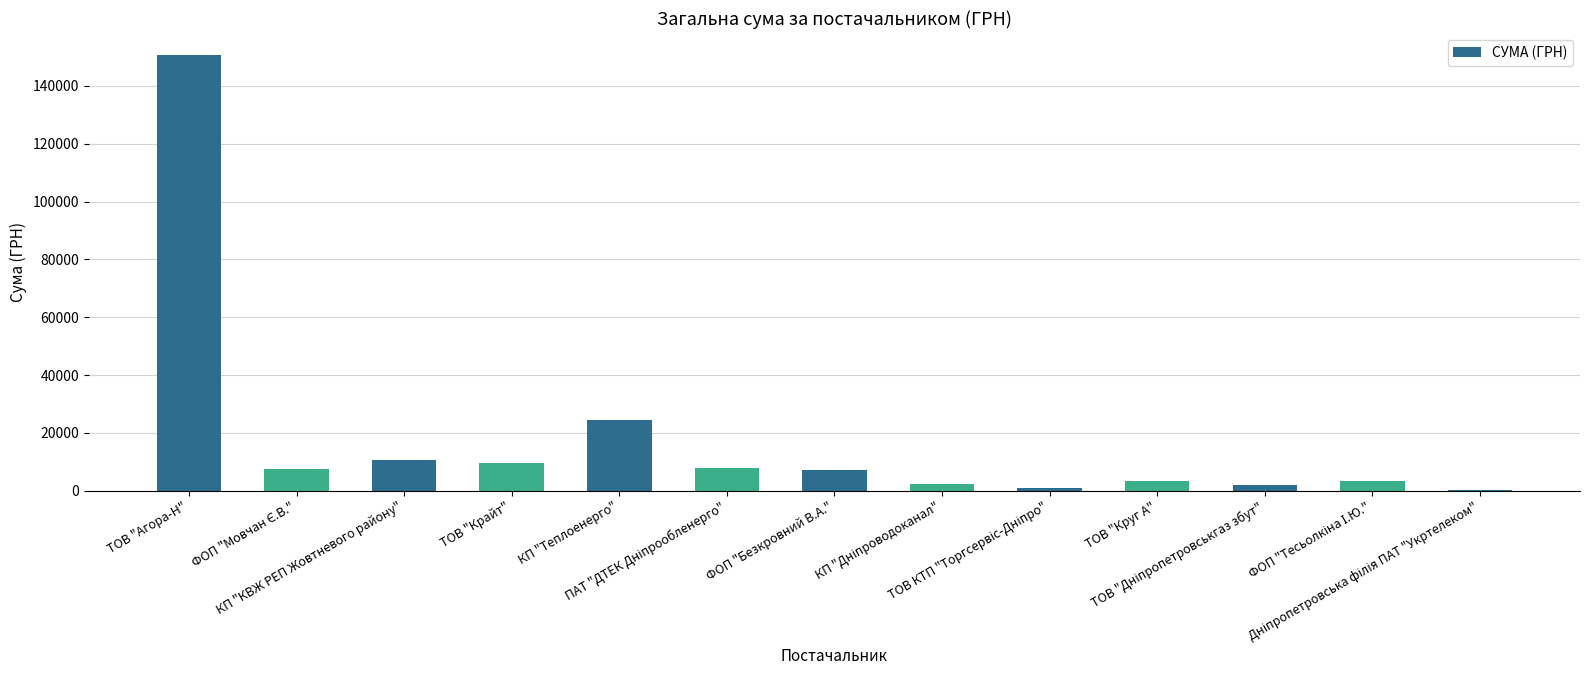

What is the sum of all values?

229603.6